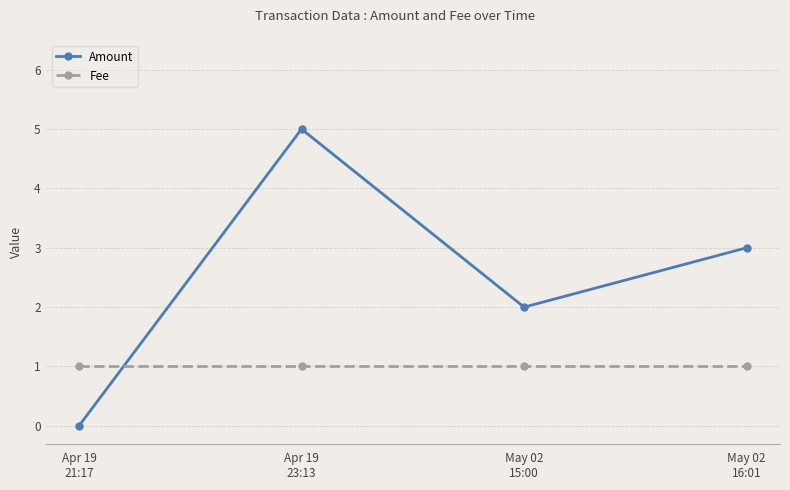

Is the value of Fee at Apr 19
23:13 greater than the value of Amount at Apr 19
21:17?

Yes